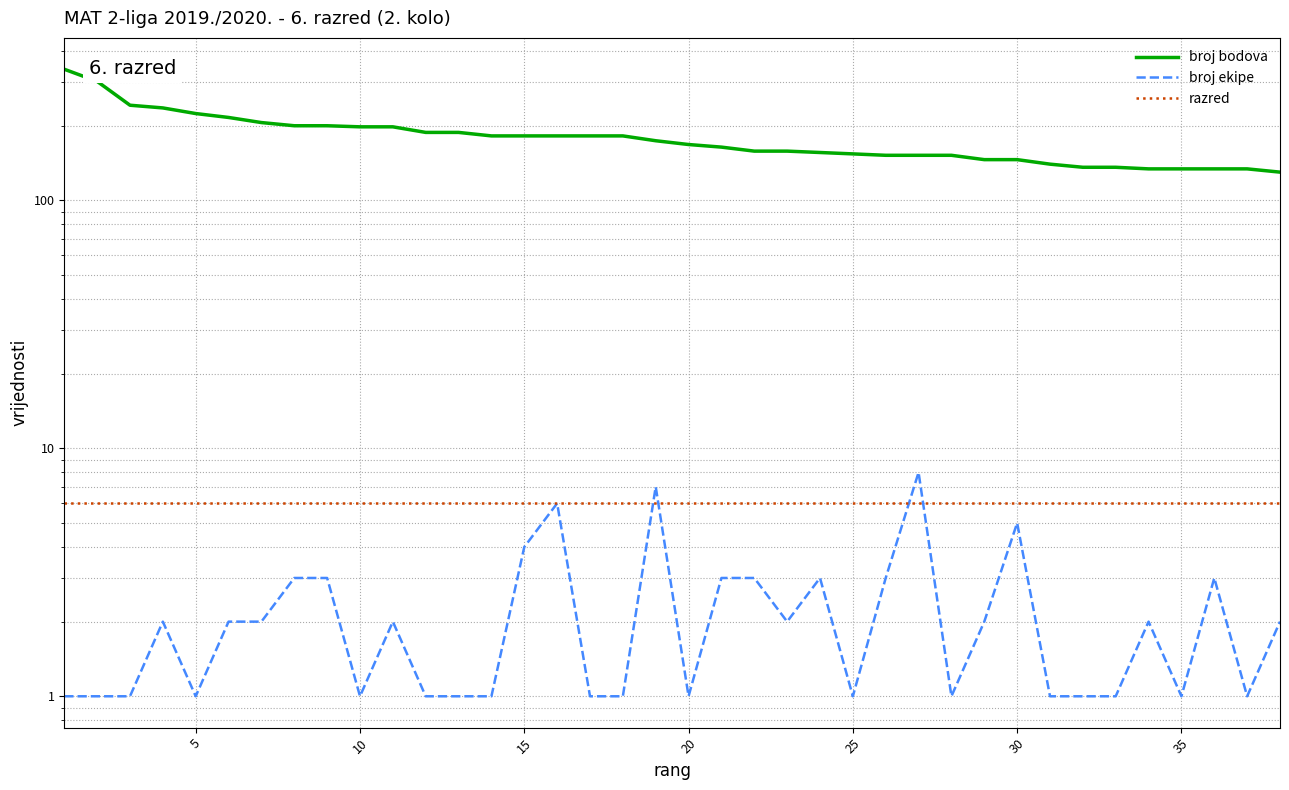

Reading right to left, what are all the values shown in this chart?

broj bodova: 130	134	134	134	134	136	136	140	146	146	152	152	152	154	156	158	158	164	168	174	182	182	182	182	182	188	188	198	198	200	200	206	216	224	236	242	302	338
broj ekipe: 2	1	3	1	2	1	1	1	5	2	1	8	3	1	3	2	3	3	1	7	1	1	6	4	1	1	1	2	1	3	3	2	2	1	2	1	1	1
razred: 6	6	6	6	6	6	6	6	6	6	6	6	6	6	6	6	6	6	6	6	6	6	6	6	6	6	6	6	6	6	6	6	6	6	6	6	6	6